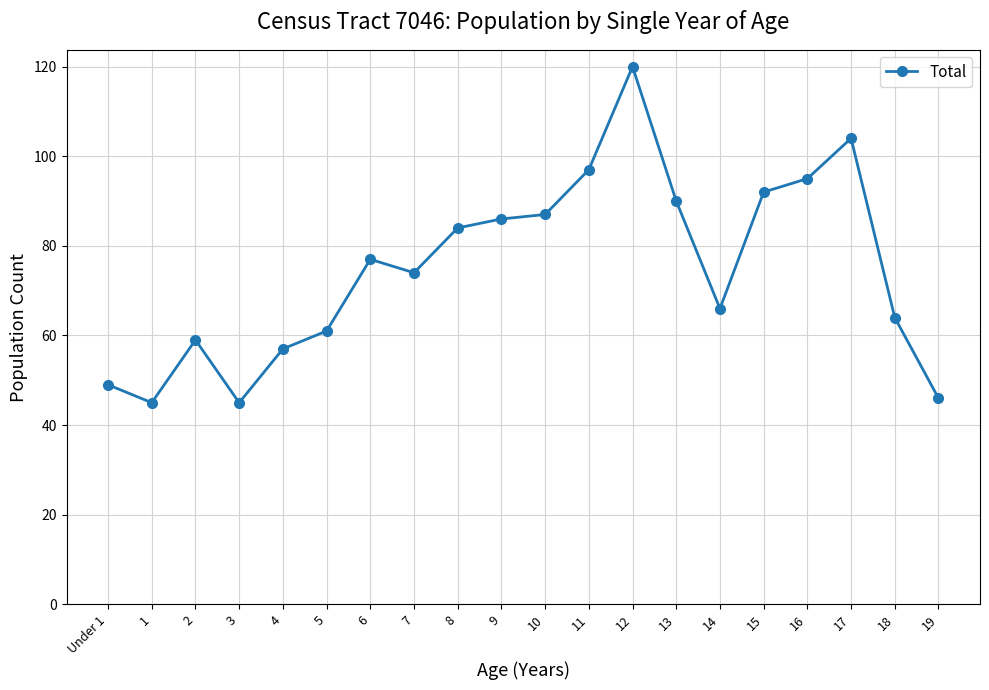

Which label corresponds to the largest value in the chart?

12